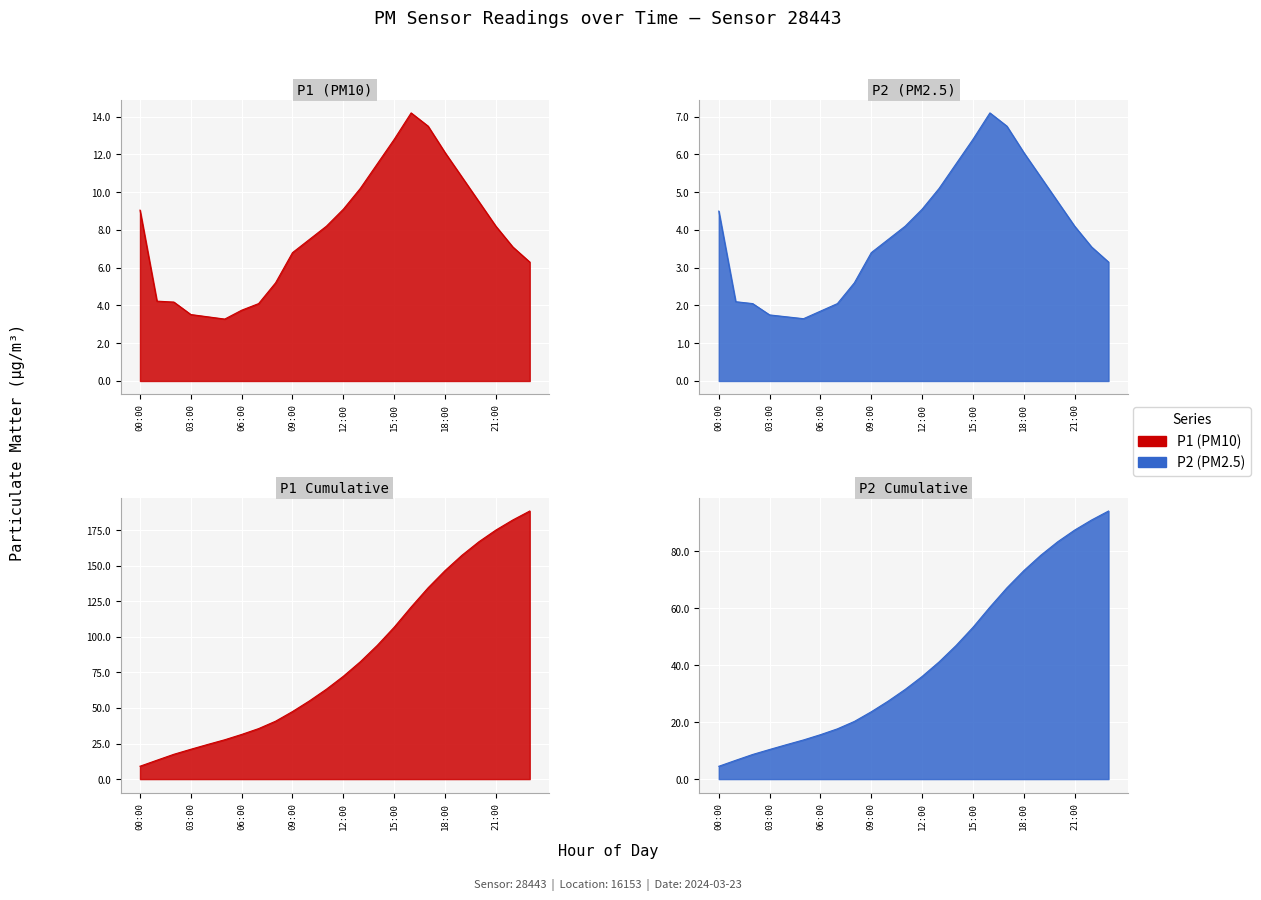

Which series has the widest spread of values?

P1